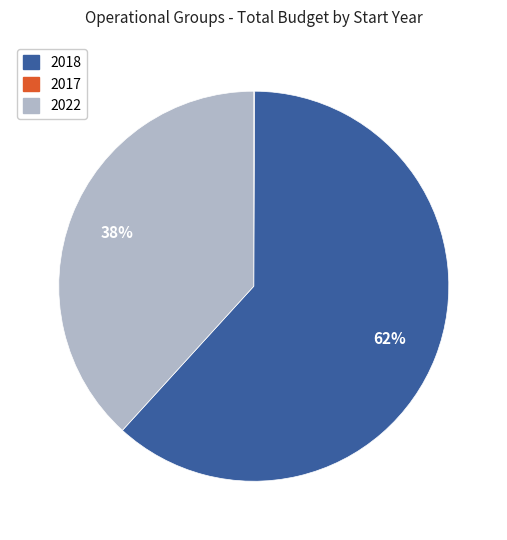

To the nearest percent, what is the average slice percentage?

33%